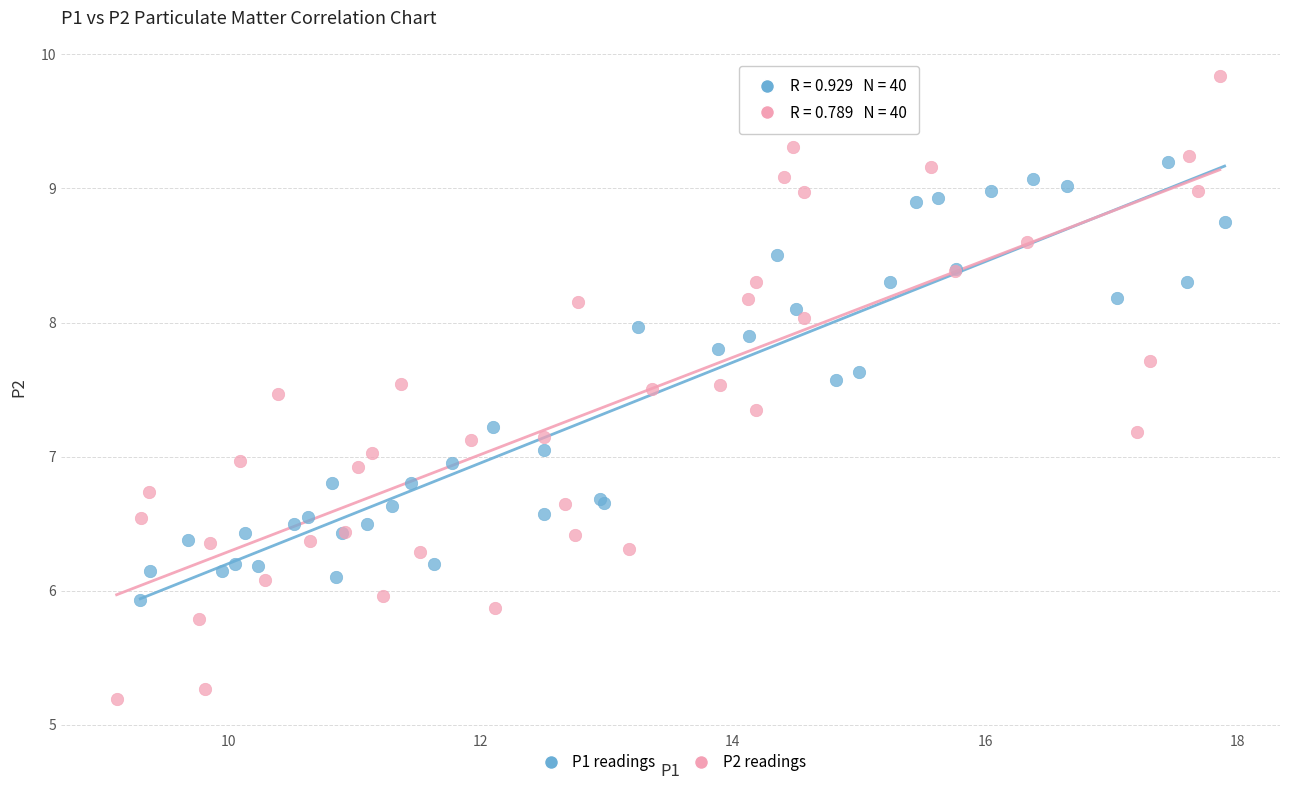

Which series reaches the maximum Y coordinate?

P2 readings